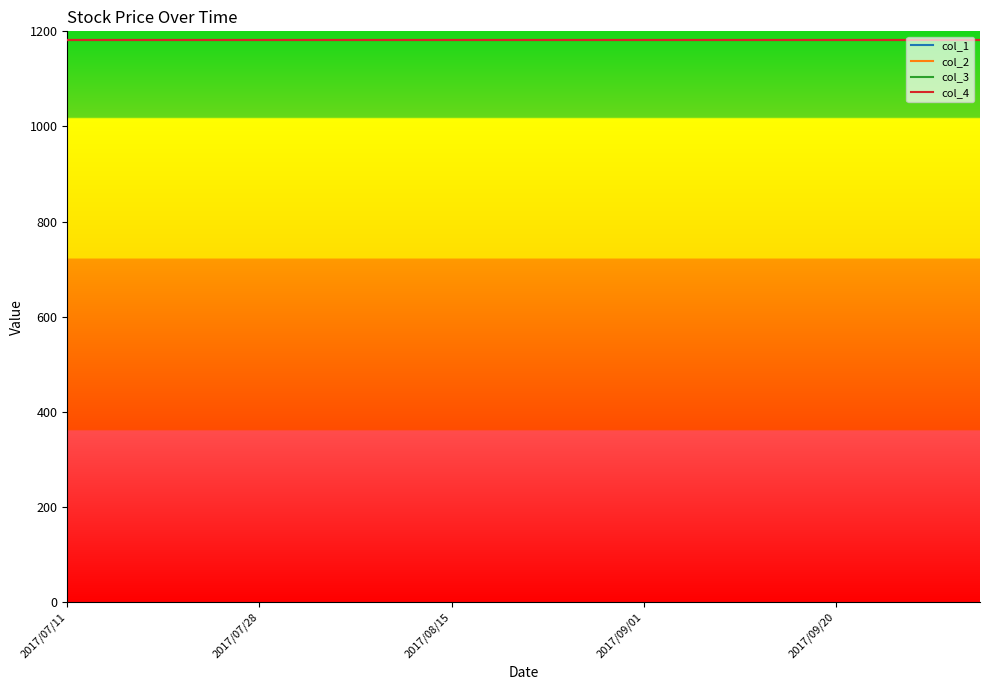

List the series in order of their overall mean, highest first.

col_4, col_3, col_2, col_1